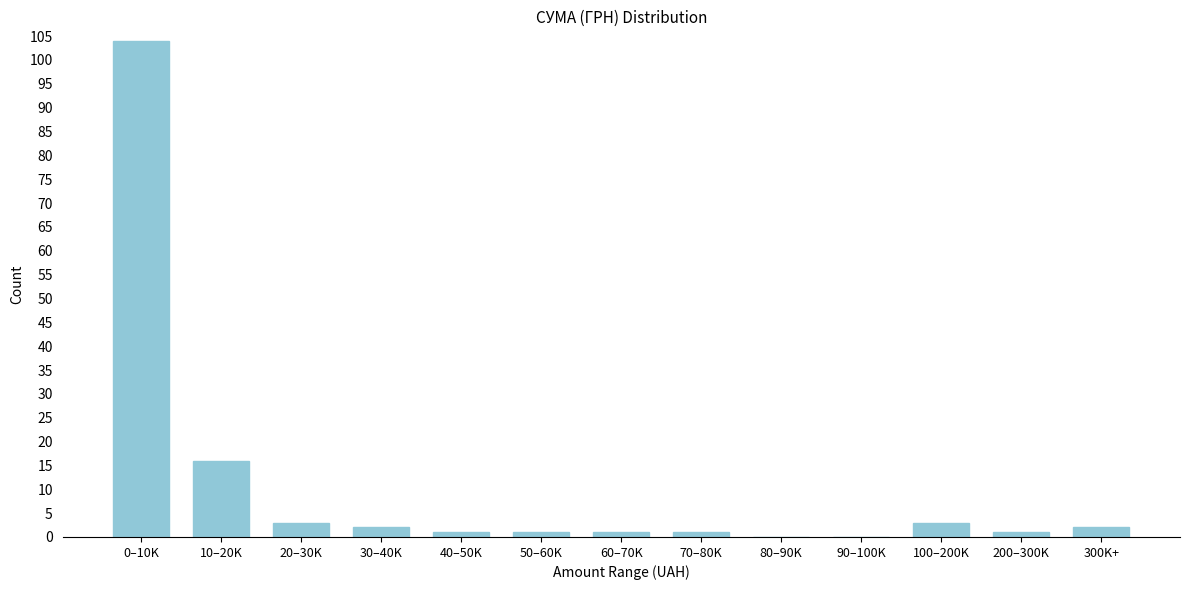

Reading right to left, list all the values displayed in this chart.

300K+=2	200–300K=1	100–200K=3	90–100K=0	80–90K=0	70–80K=1	60–70K=1	50–60K=1	40–50K=1	30–40K=2	20–30K=3	10–20K=16	0–10K=104